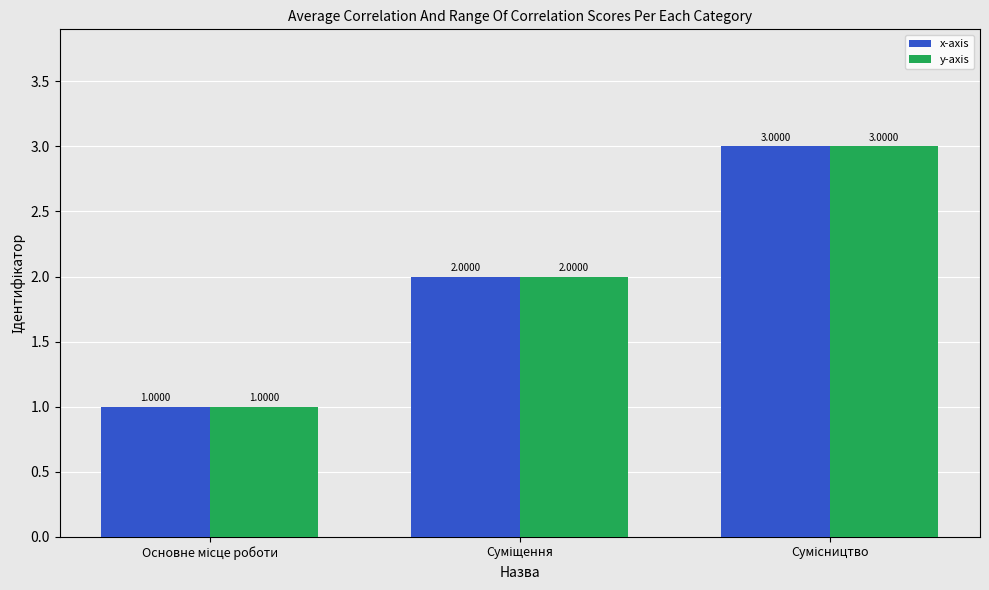

Count the x-axis values in the range 1 to 3.

3